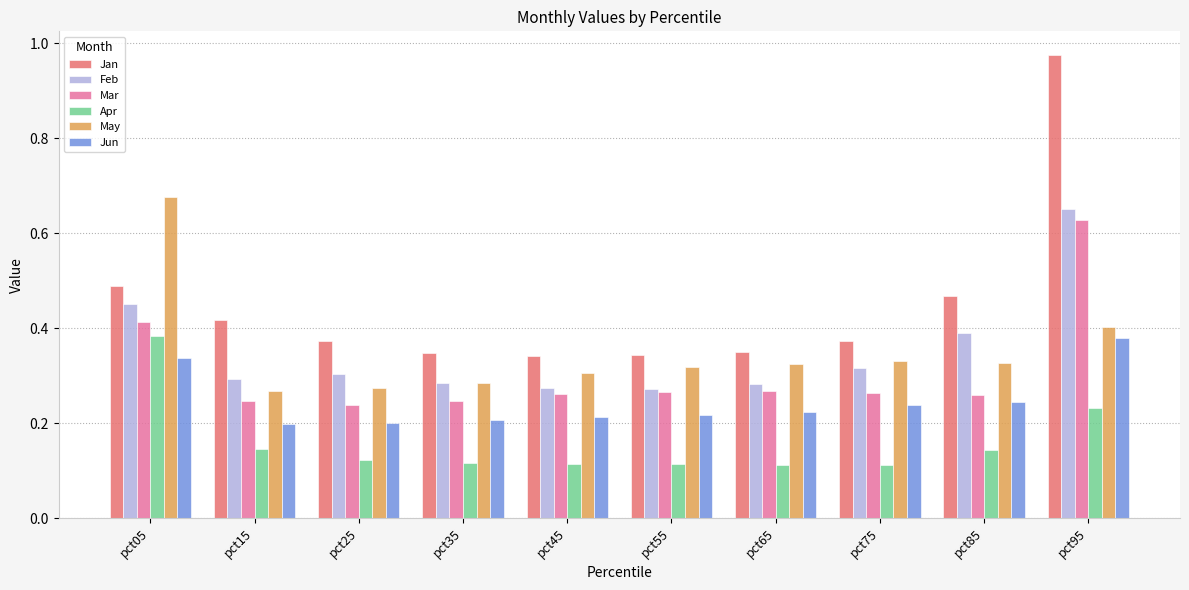

Which series has the largest total across all categories?

Jan